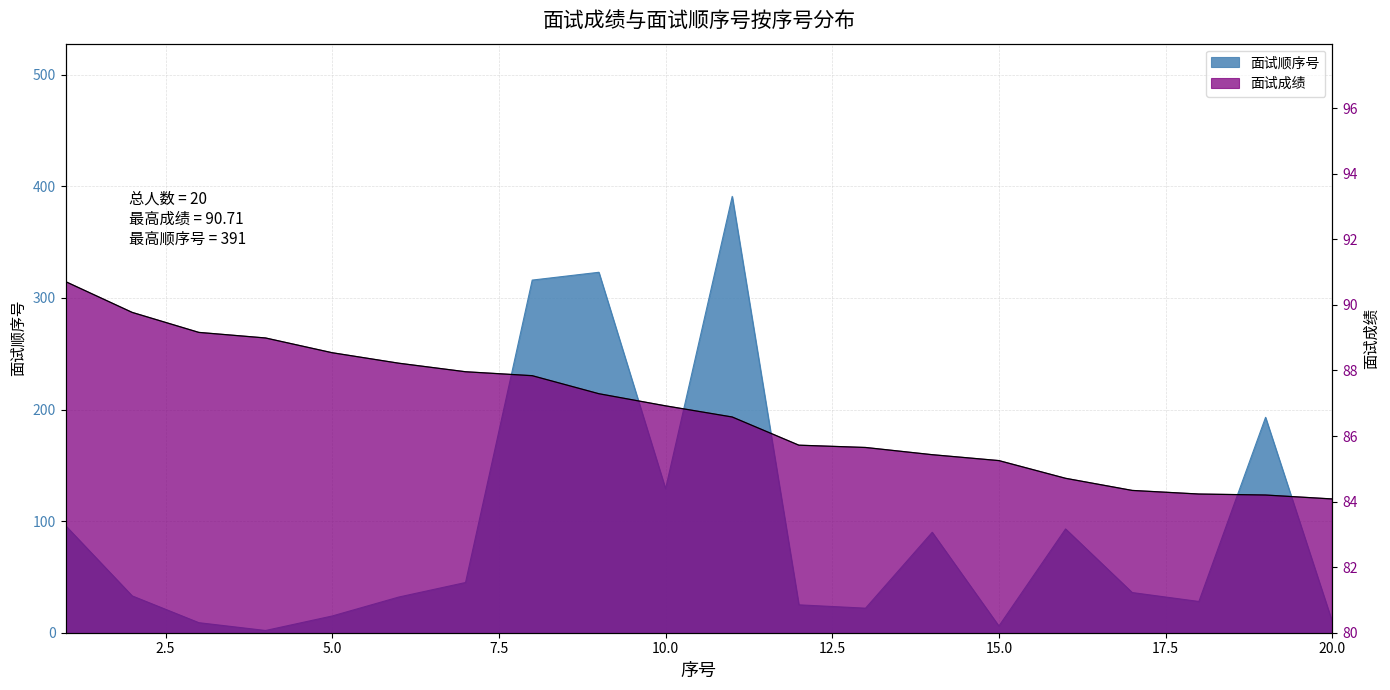

What is the minimum value shown in the chart?

2.0